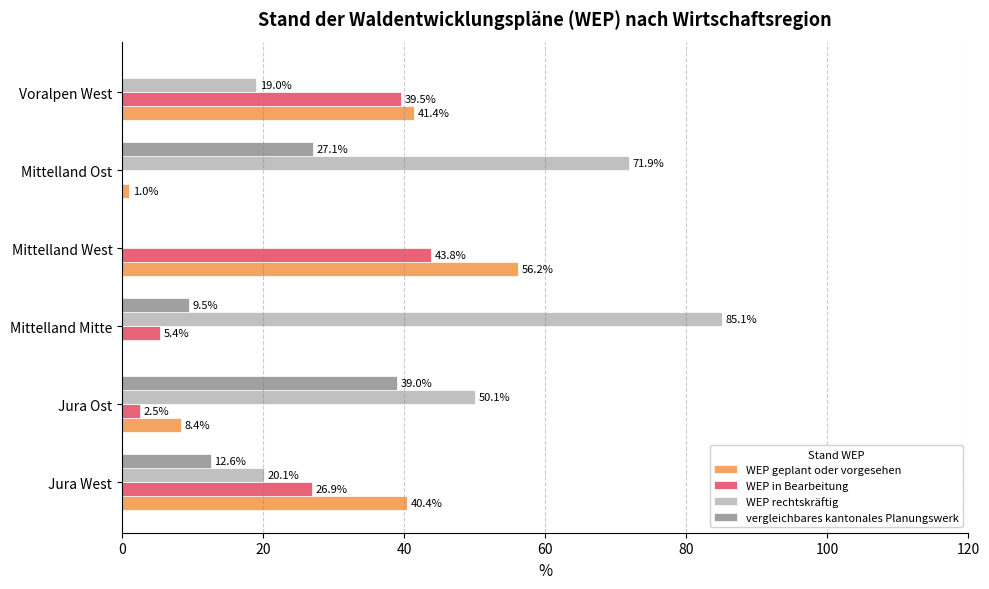

The WEP geplant oder vorgesehen series shows 29.8 at Mittelland West. True or false?

False